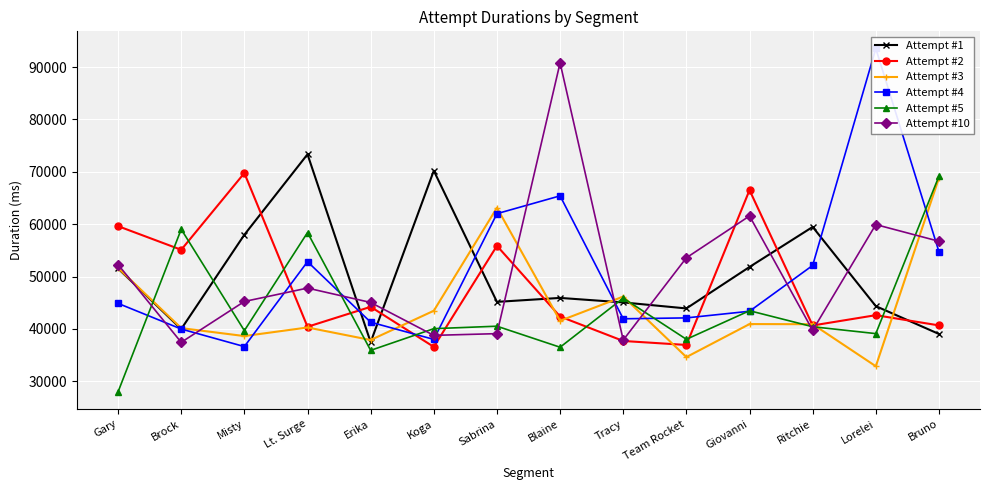

Is the value of Attempt #5 at Ritchie greater than the value of Attempt #10 at Koga?

Yes